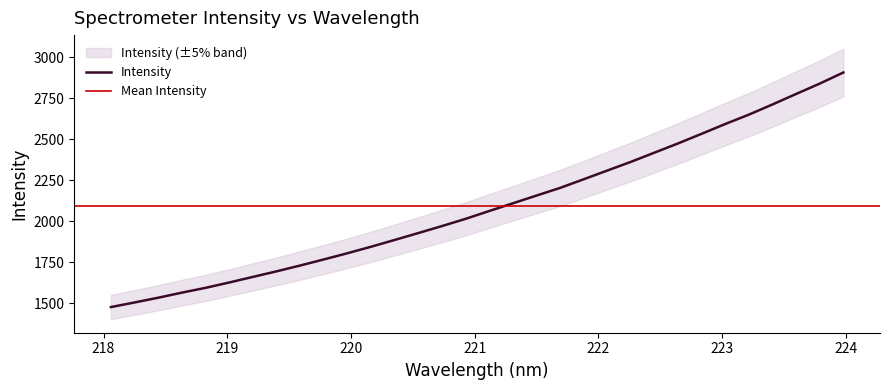

Count the number of categories in the chart.

32